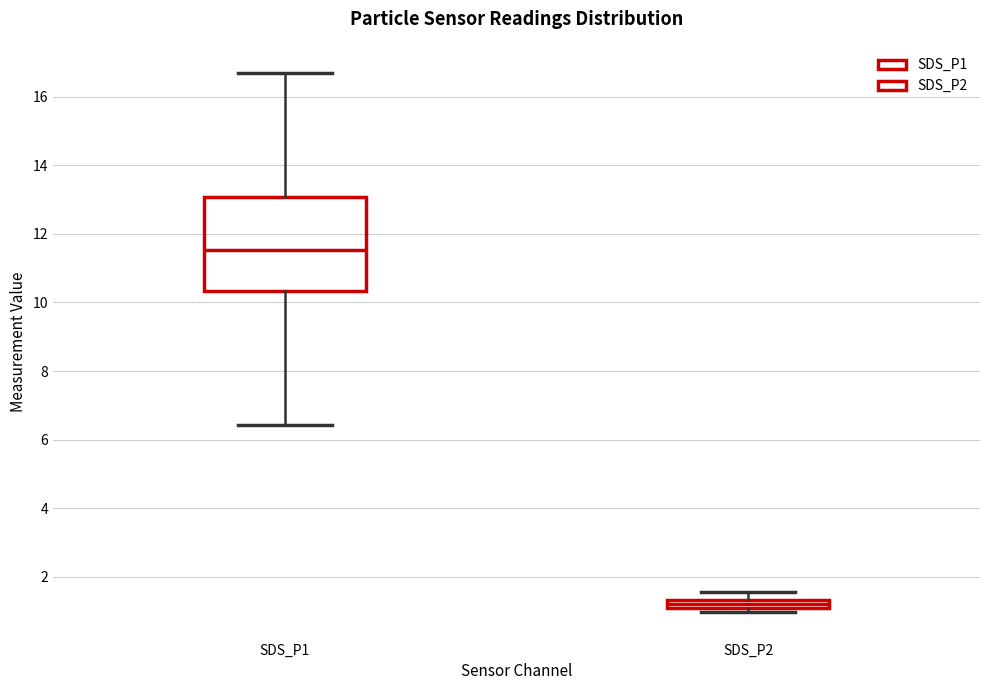

Where is the lower edge of the box for SDS_P1 on the y-axis? The values are not printed on the chart, so give them approximately, as read against the axis.

10.4